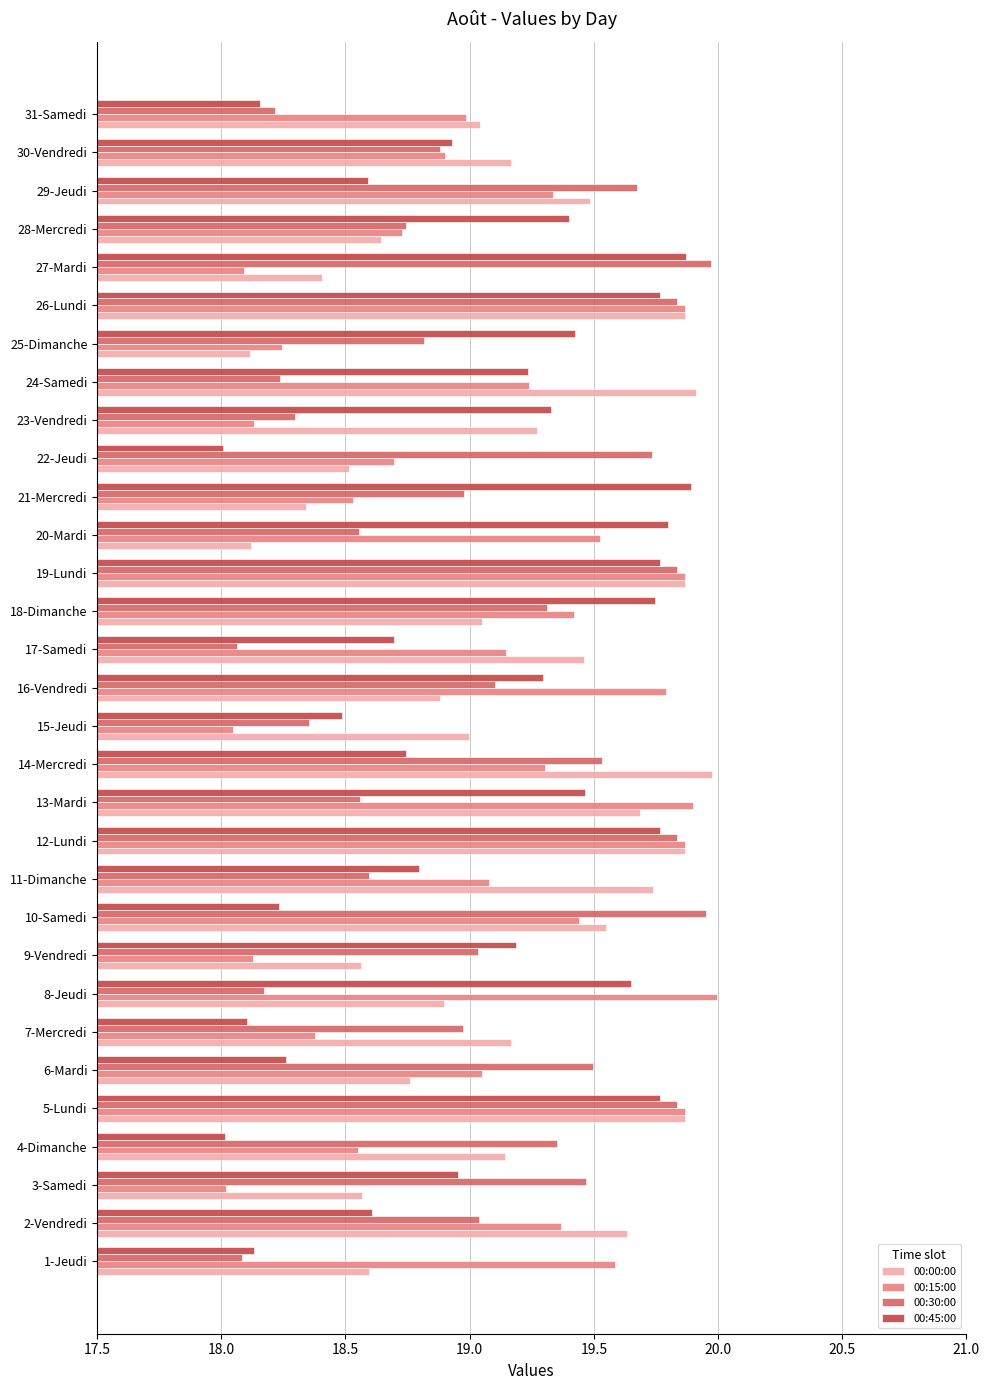

What is the sum of all 00:00:00 values?

593.1